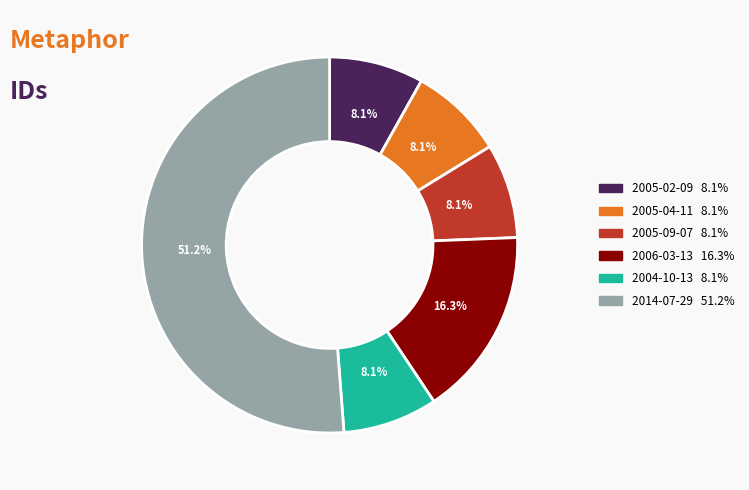

Is there any slice that represents more than half of the pie?

Yes